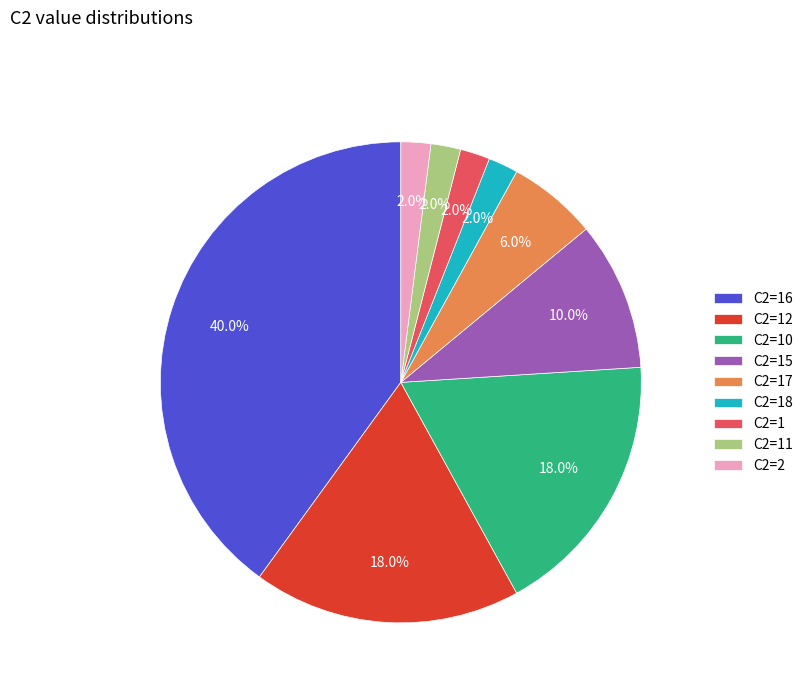

Do C2=1 and C2=12 together represent more than half of the pie?

No